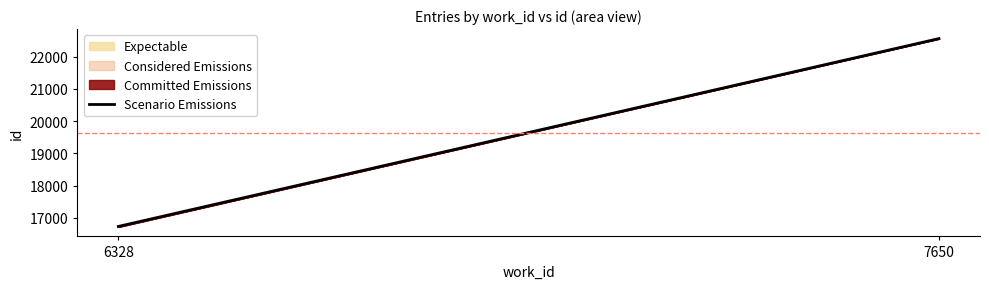

Between 7650 and 6328, which is larger?

7650